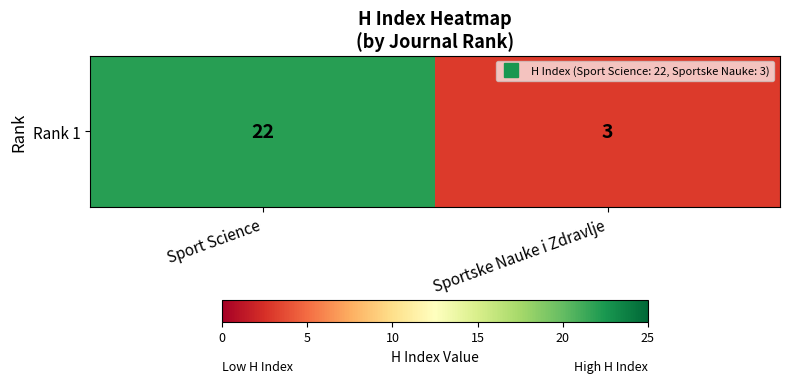

Reading right to left, extract all data points from this chart.

3	22